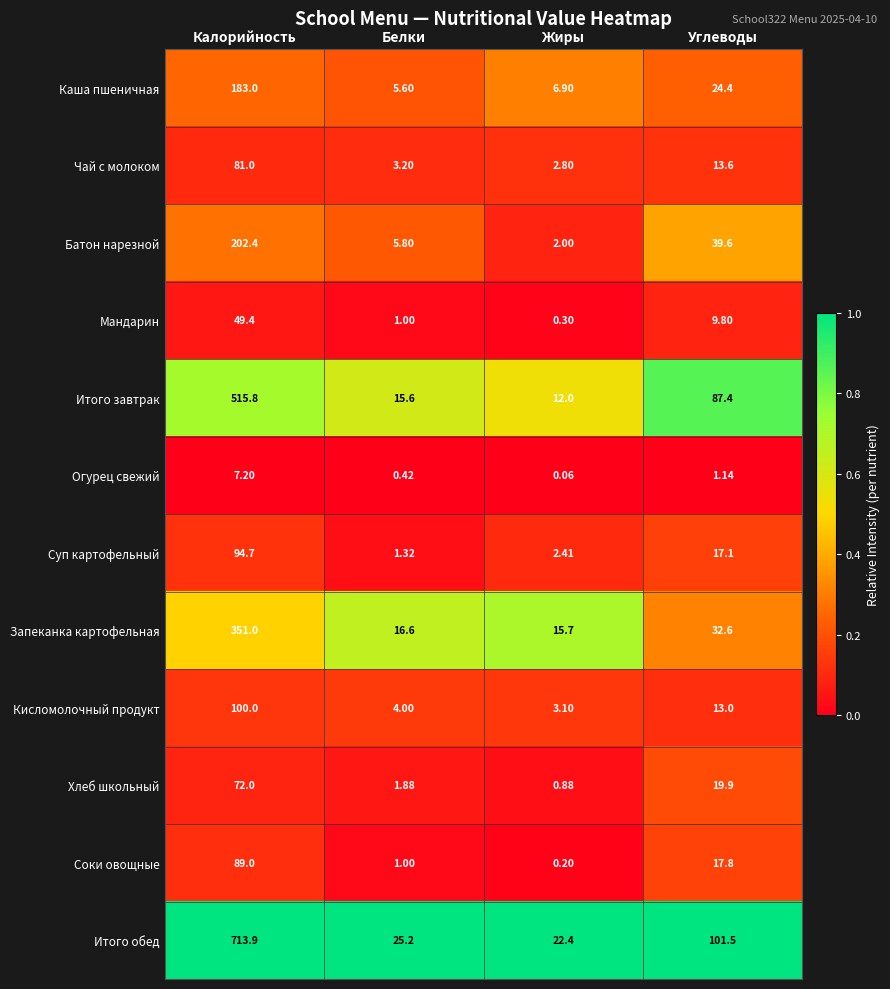

Which category has the lowest value in the Чай с молоком series?

Жиры